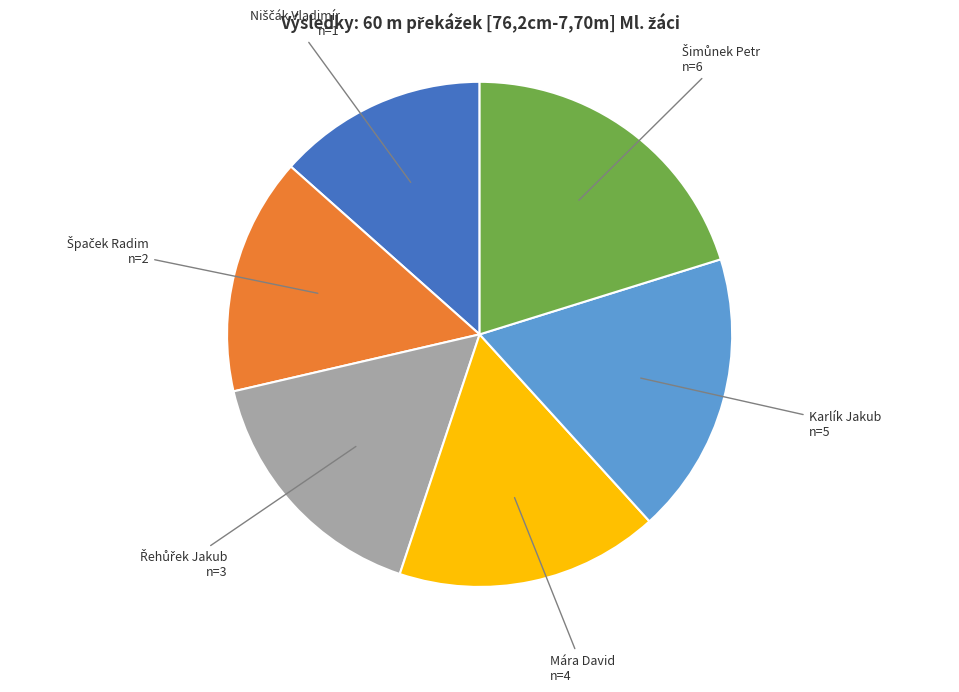

Is there any slice that represents more than half of the pie?

No